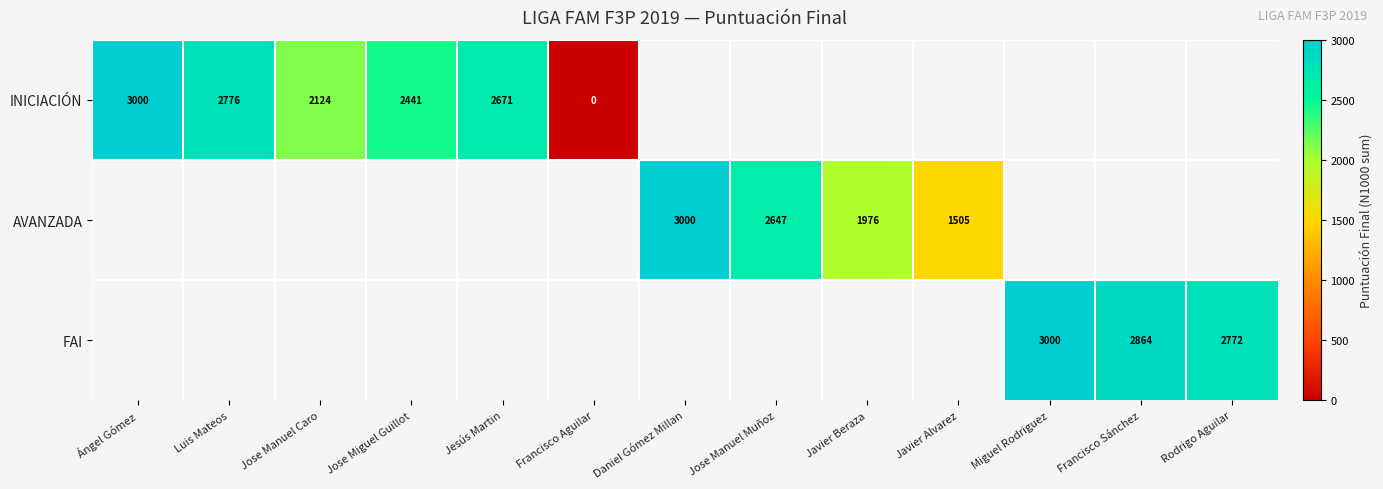

The INICIACIÓN series shows 3748 at Jose Manuel Caro. True or false?

False